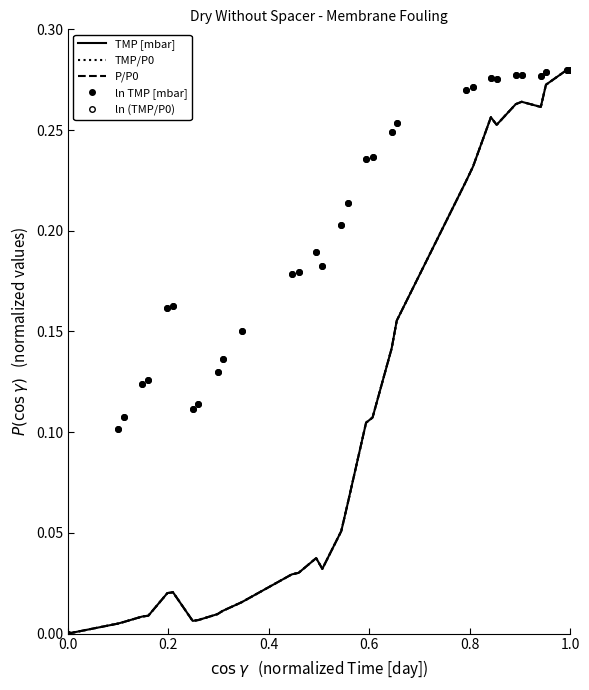

True or false: ln TMP [mbar] has more than 2 points higher than both neighbors.

True